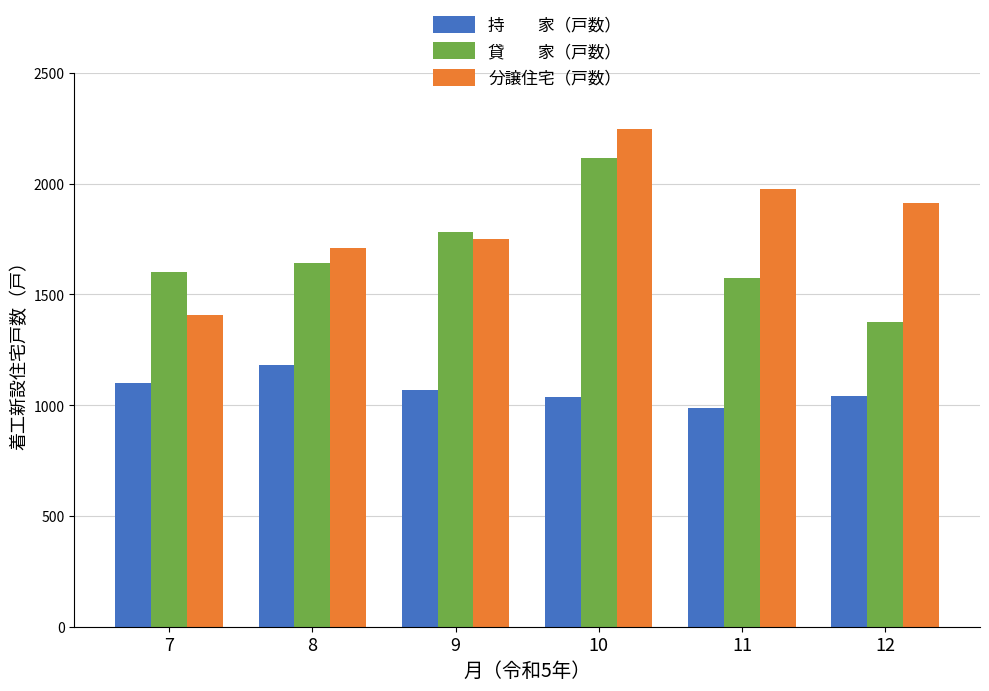

What is the maximum value shown in the chart?

2247